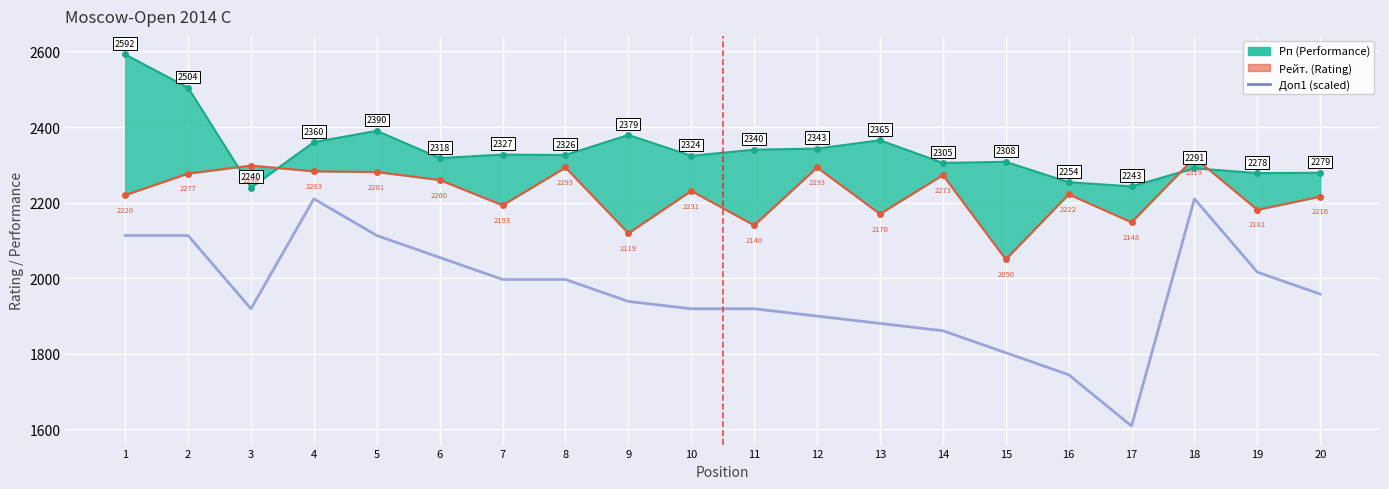

What is the difference between the maximum and minimum values in the Рейт. series?

269.0